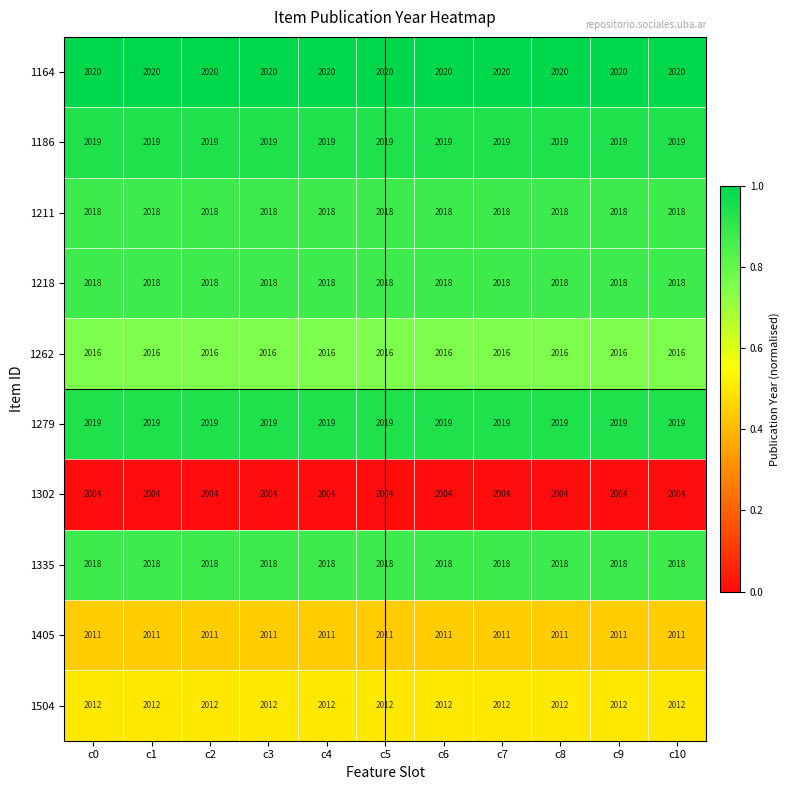

True or false: 1335 has a value of 2018 at c8.

True